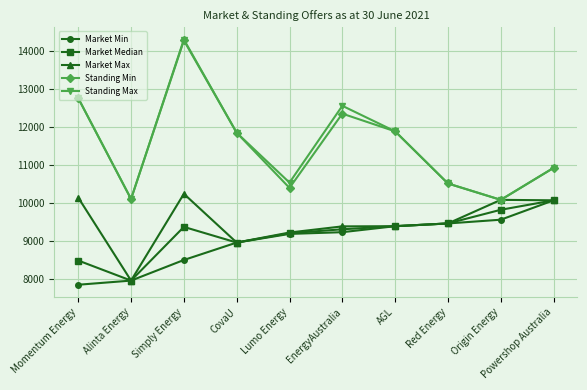

Where is the first local maximum for Standing Max?

Simply Energy